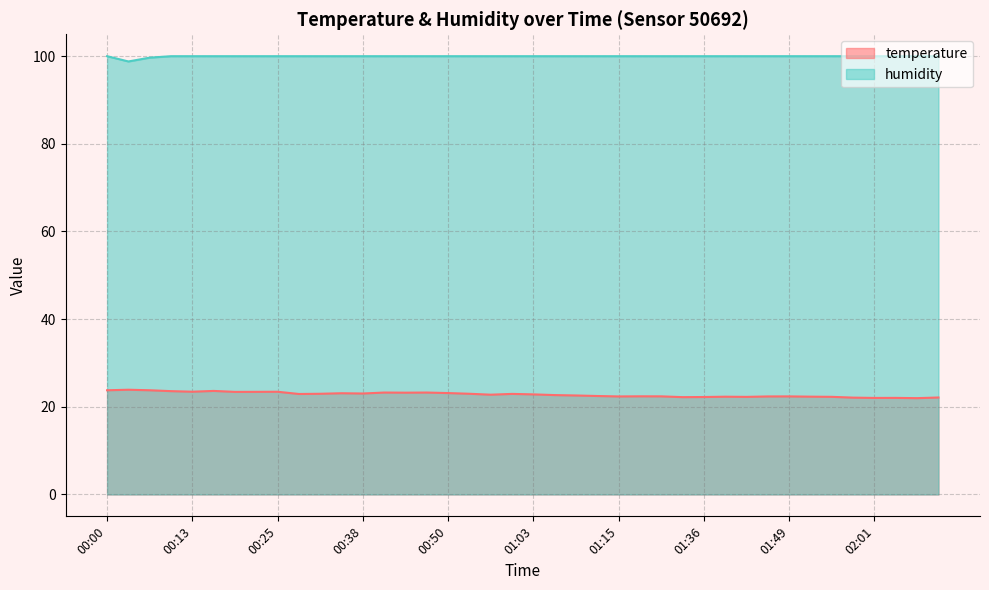

What is the value of the temperature point at the 35th from the left?

22.3